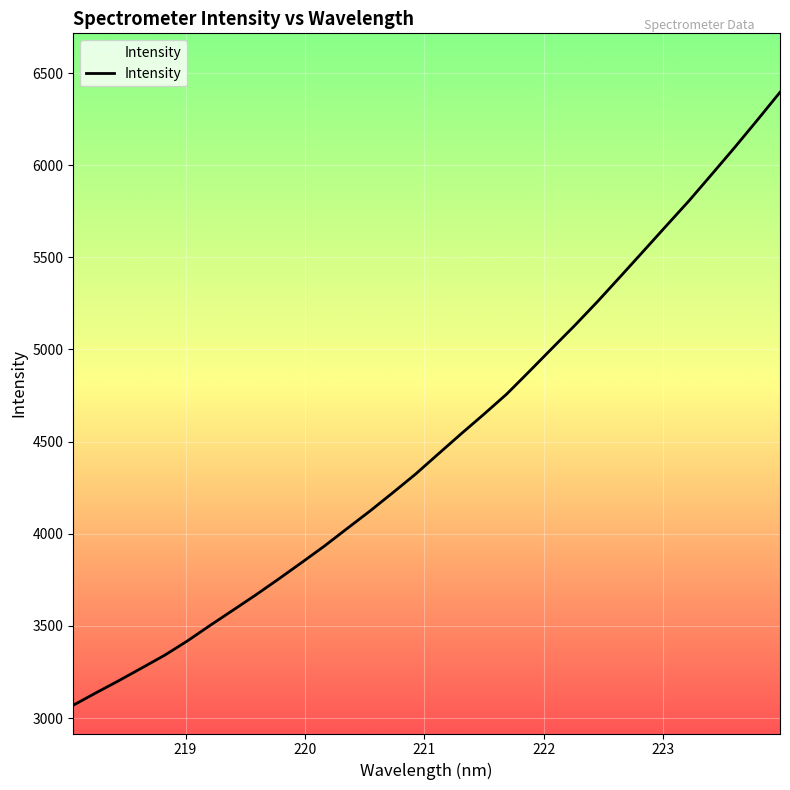

What is the minimum value shown in the chart?

3069.4